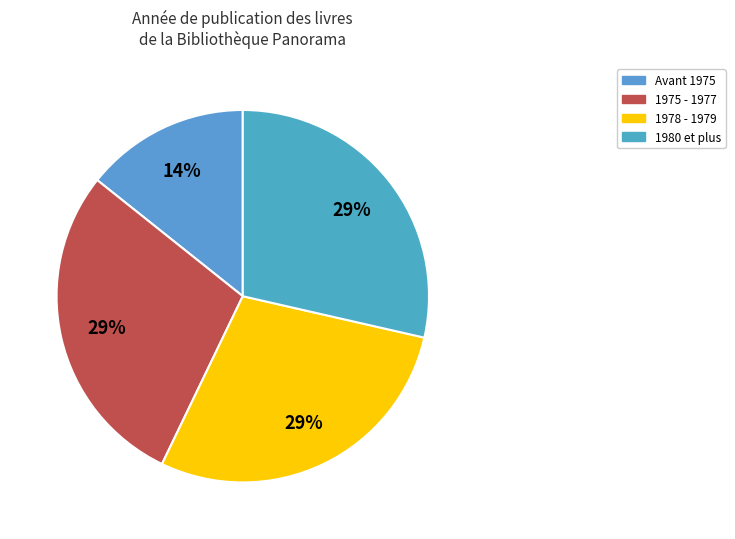

Is there a majority slice in this chart?

No